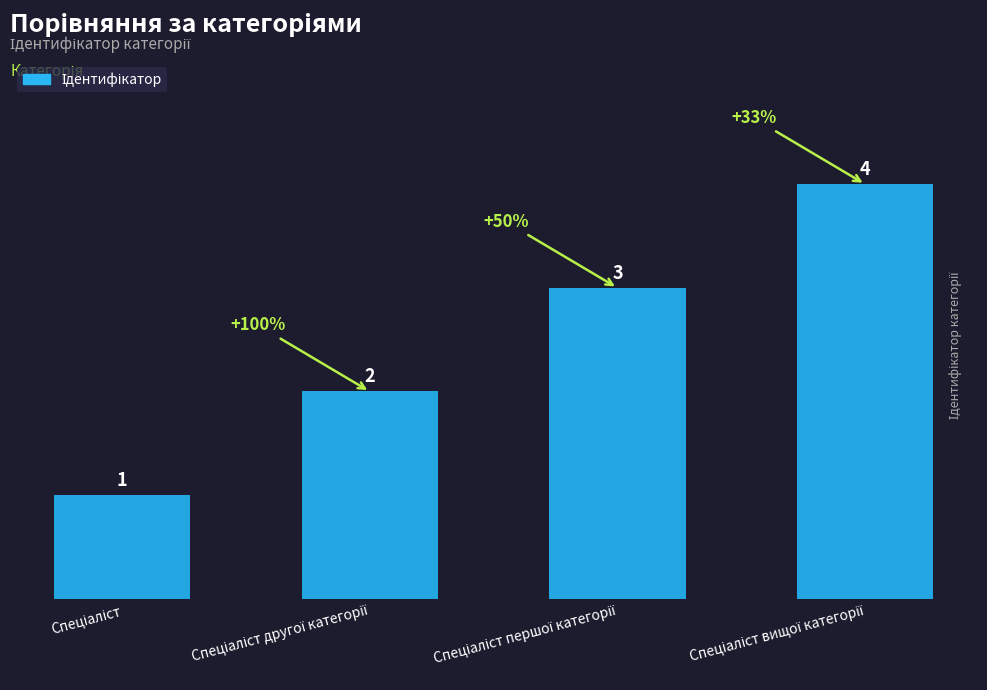

What is the maximum value shown in the chart?

4